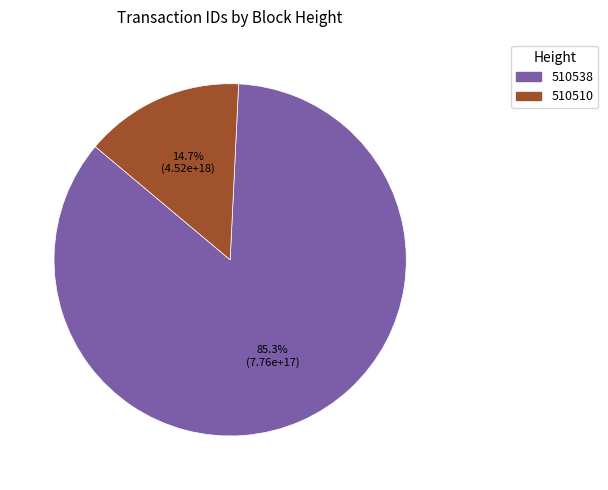

What is the smallest slice in the pie chart?

510510